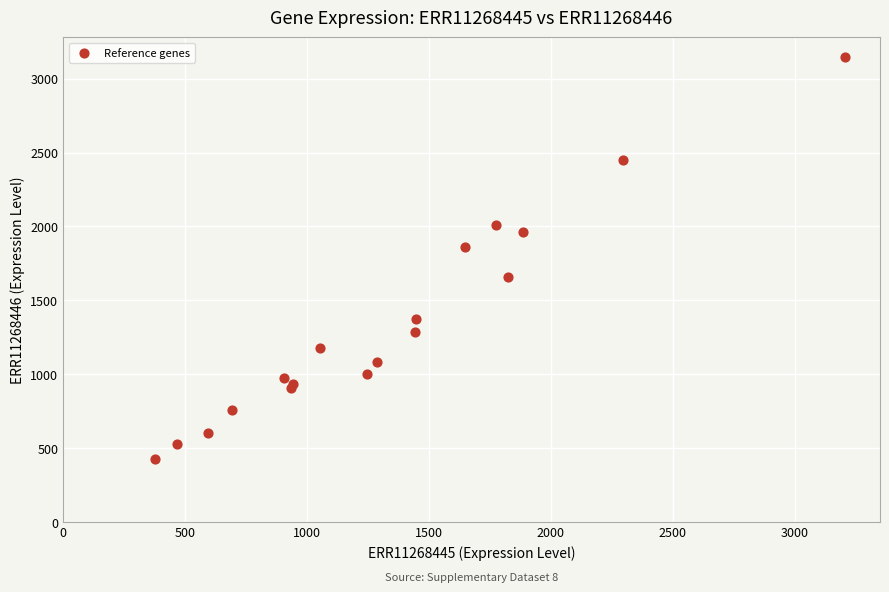

What Y value in the scatter plot is closest to 1786?

1858.9